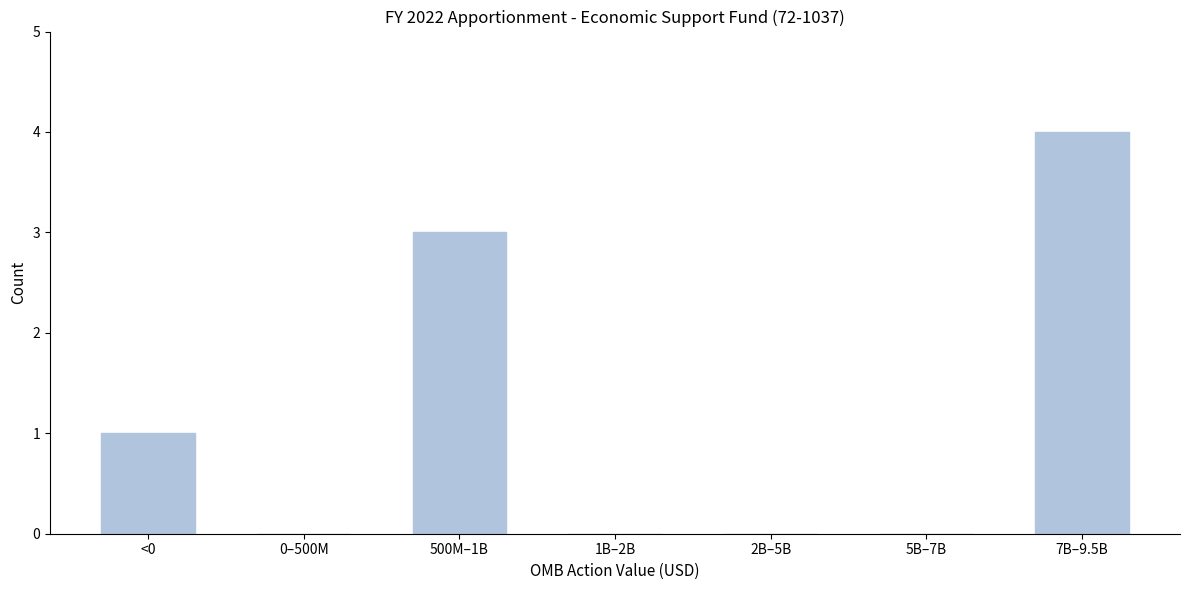

Reading right to left, list all the values displayed in this chart.

7B–9.5B=4	5B–7B=0	2B–5B=0	1B–2B=0	500M–1B=3	0–500M=0	<0=1